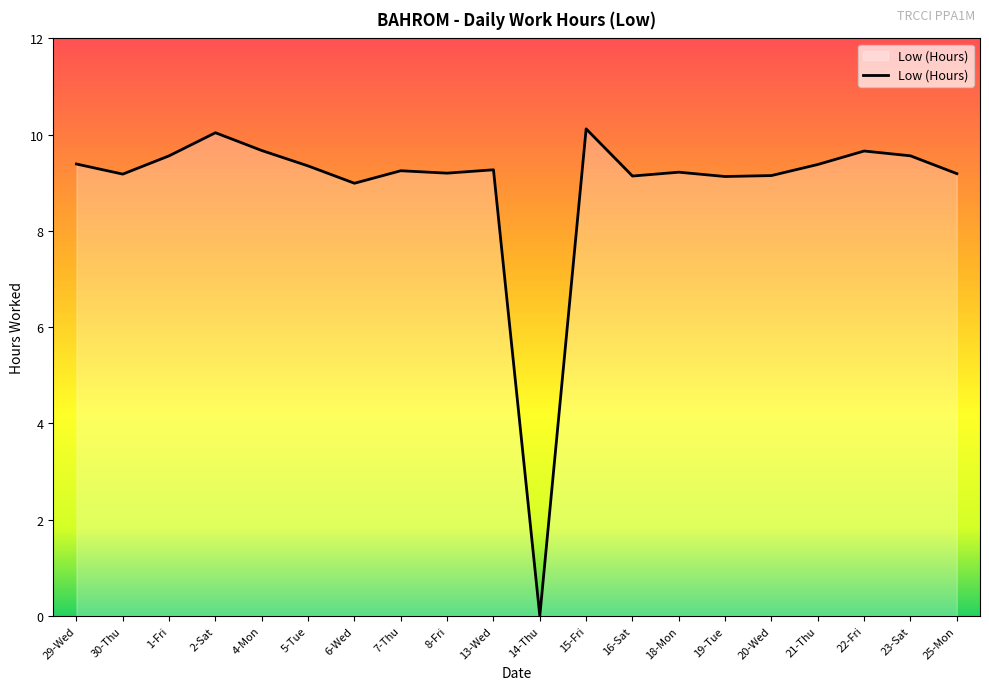

What is the difference between the second highest and minimum values?

10.0